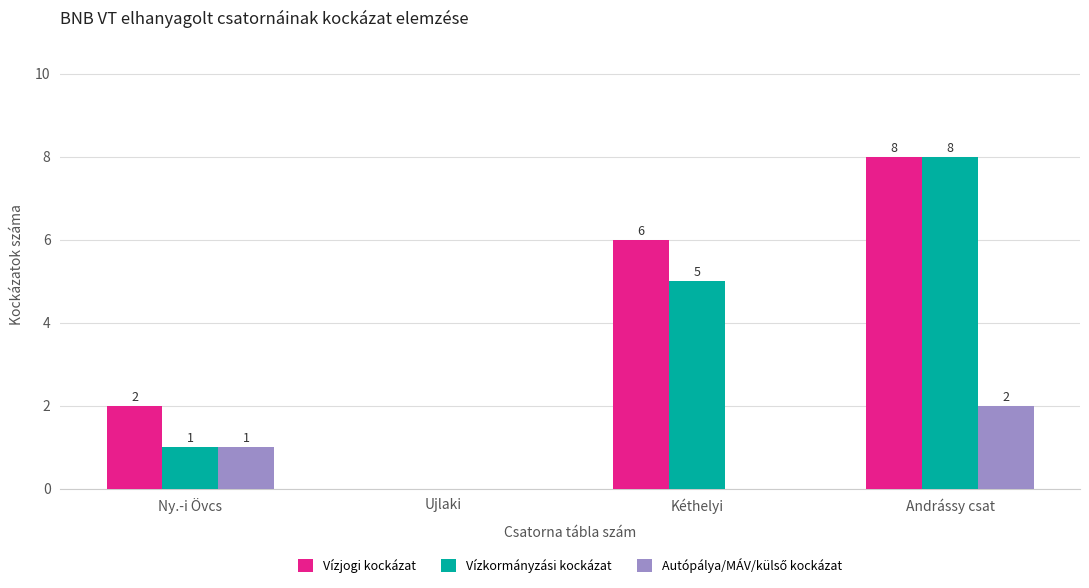

What is the sum of all Vízjogi kockázat values?

16